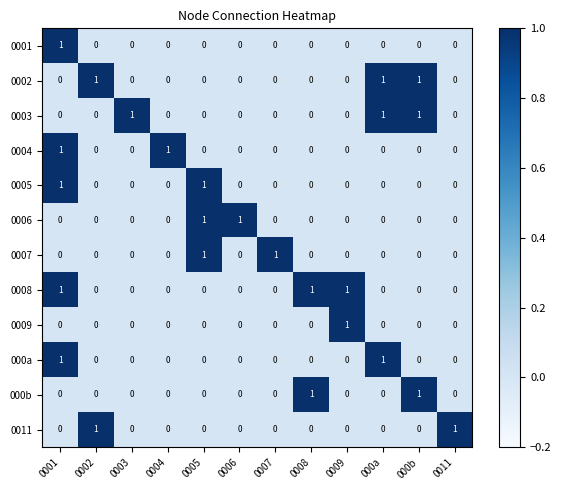

What is the sum of all 0002 values?

3